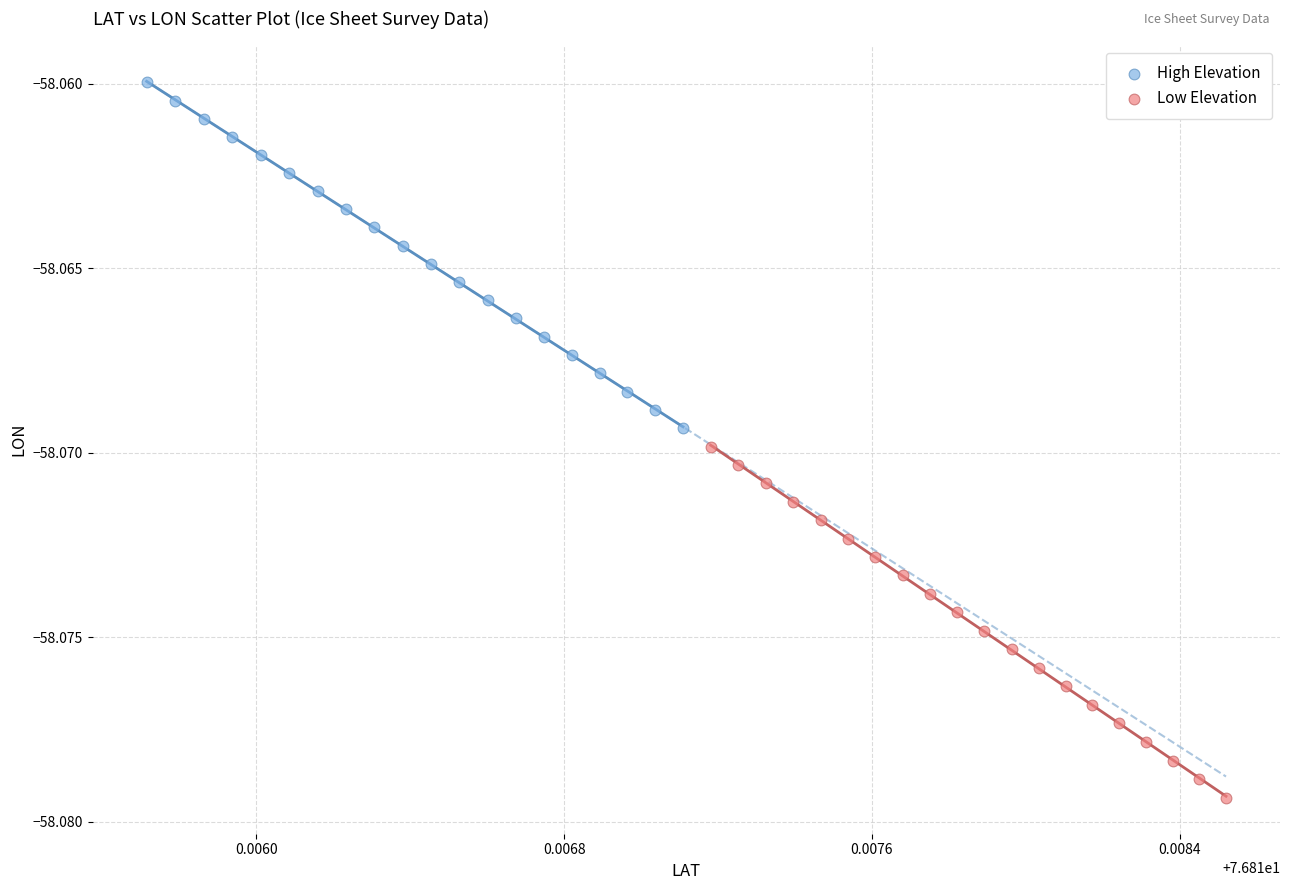

Which series has the largest Y range (max minus min)?

Low Elevation